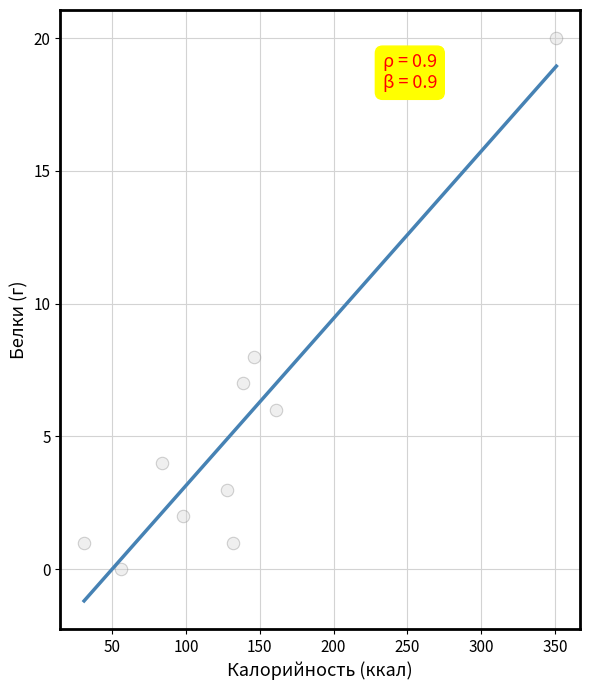

What is the average X value?

133